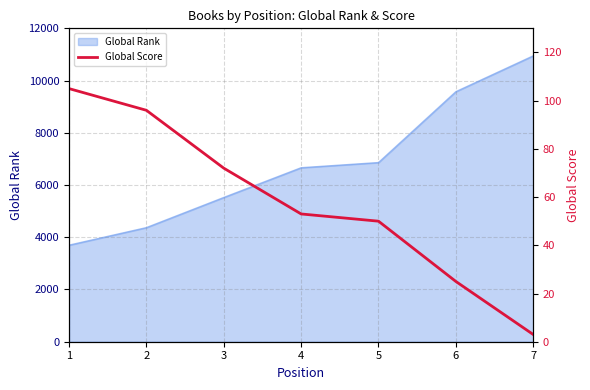

How many values are below 53?

3